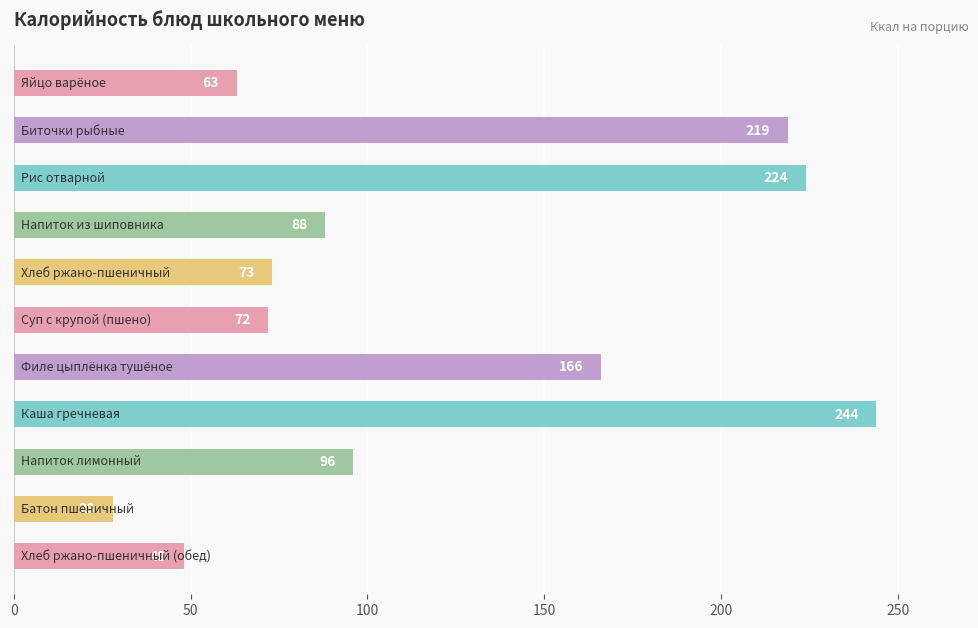

What is the sum of all values?

1321